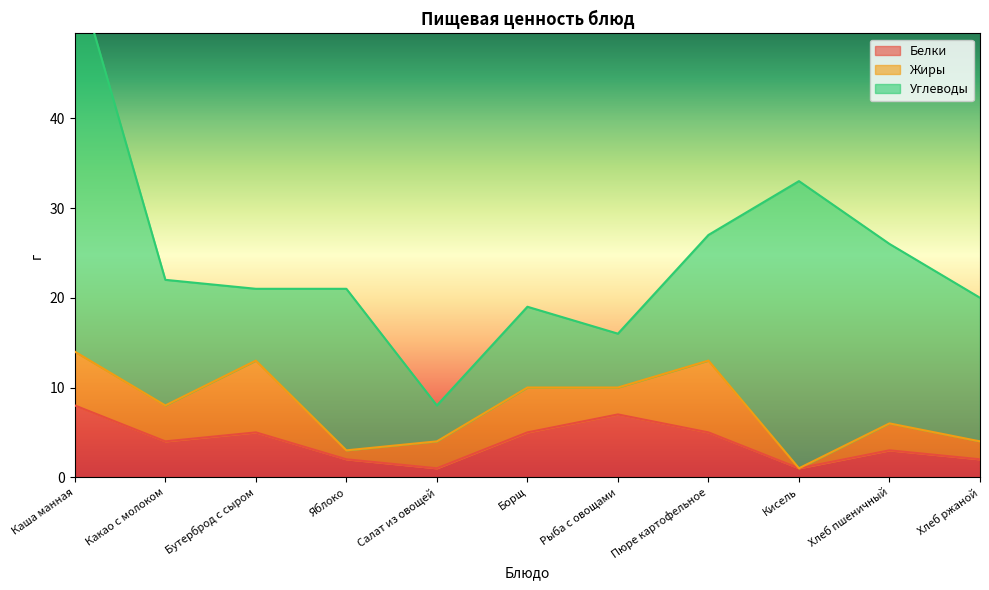

Does the chart display data point markers on the line(s)?

No